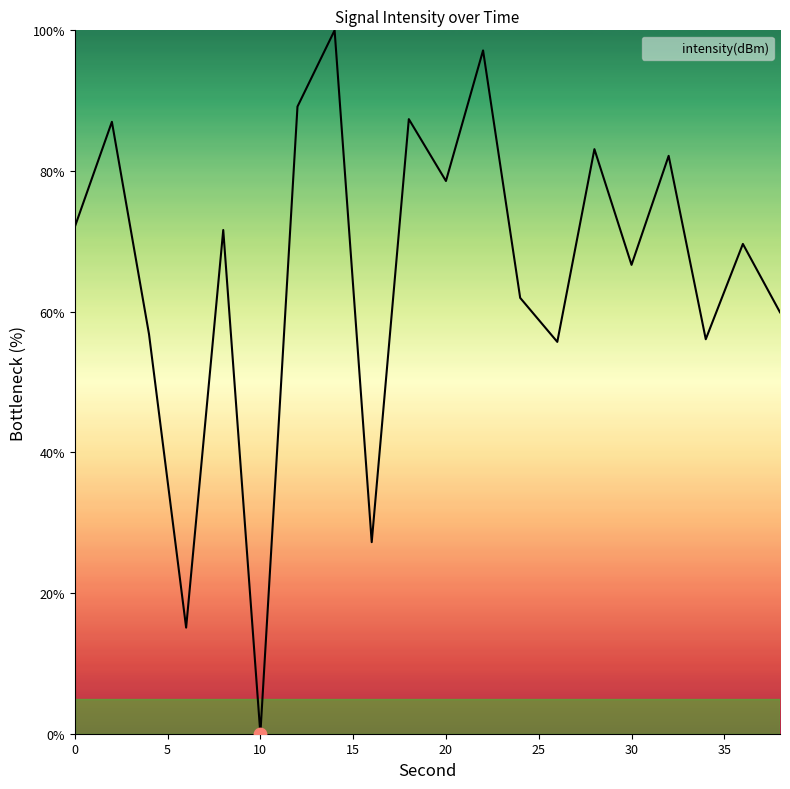

What is the difference between the maximum and minimum values?

100.0